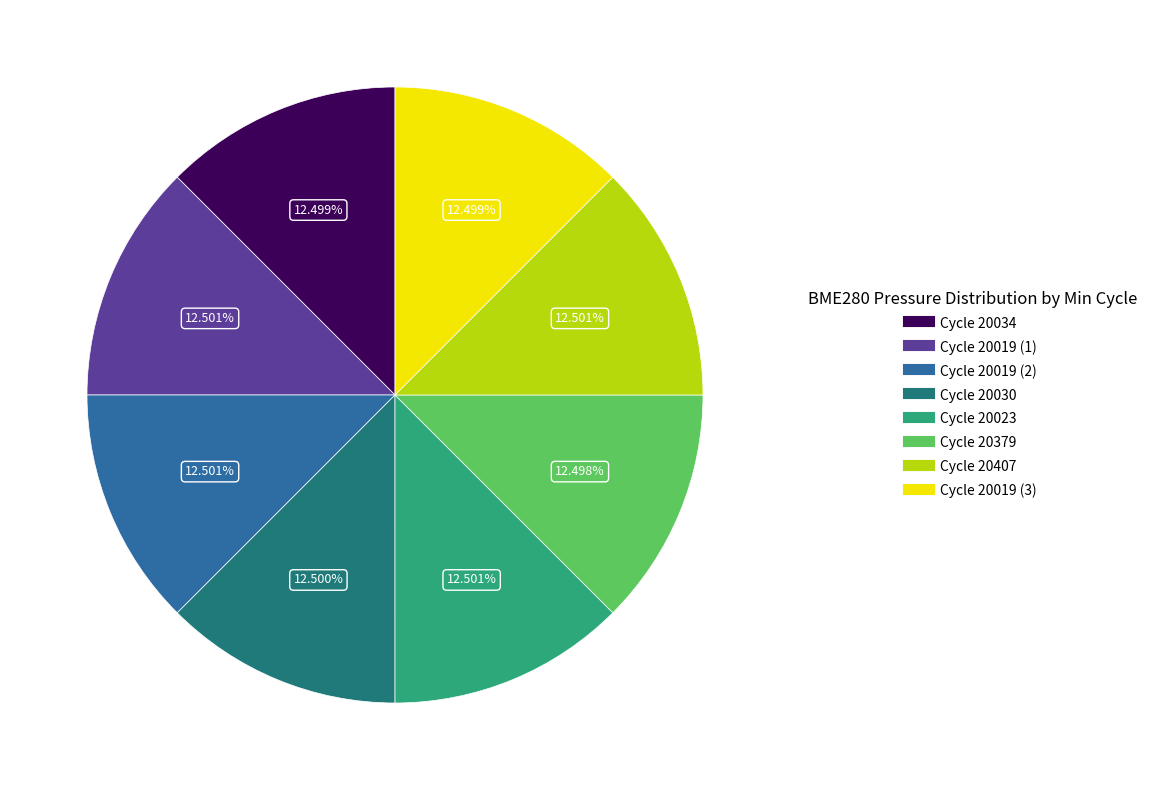

How many segments does this pie chart have?

8